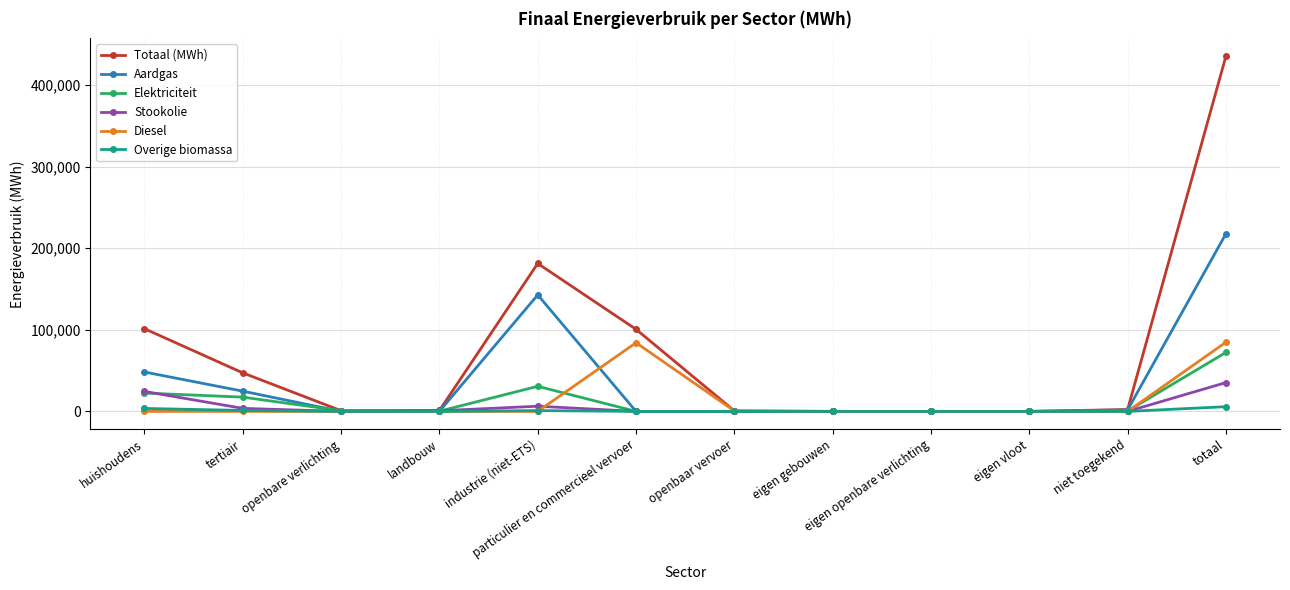

What is the label of the 3rd point from the right?

eigen vloot